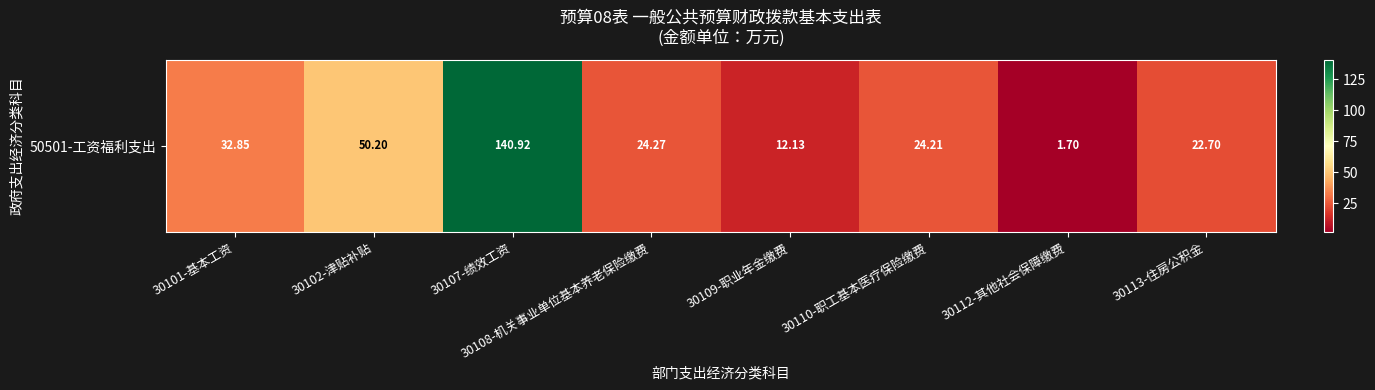

Between 30101-基本工资 and 30113-住房公积金, which is larger?

30101-基本工资